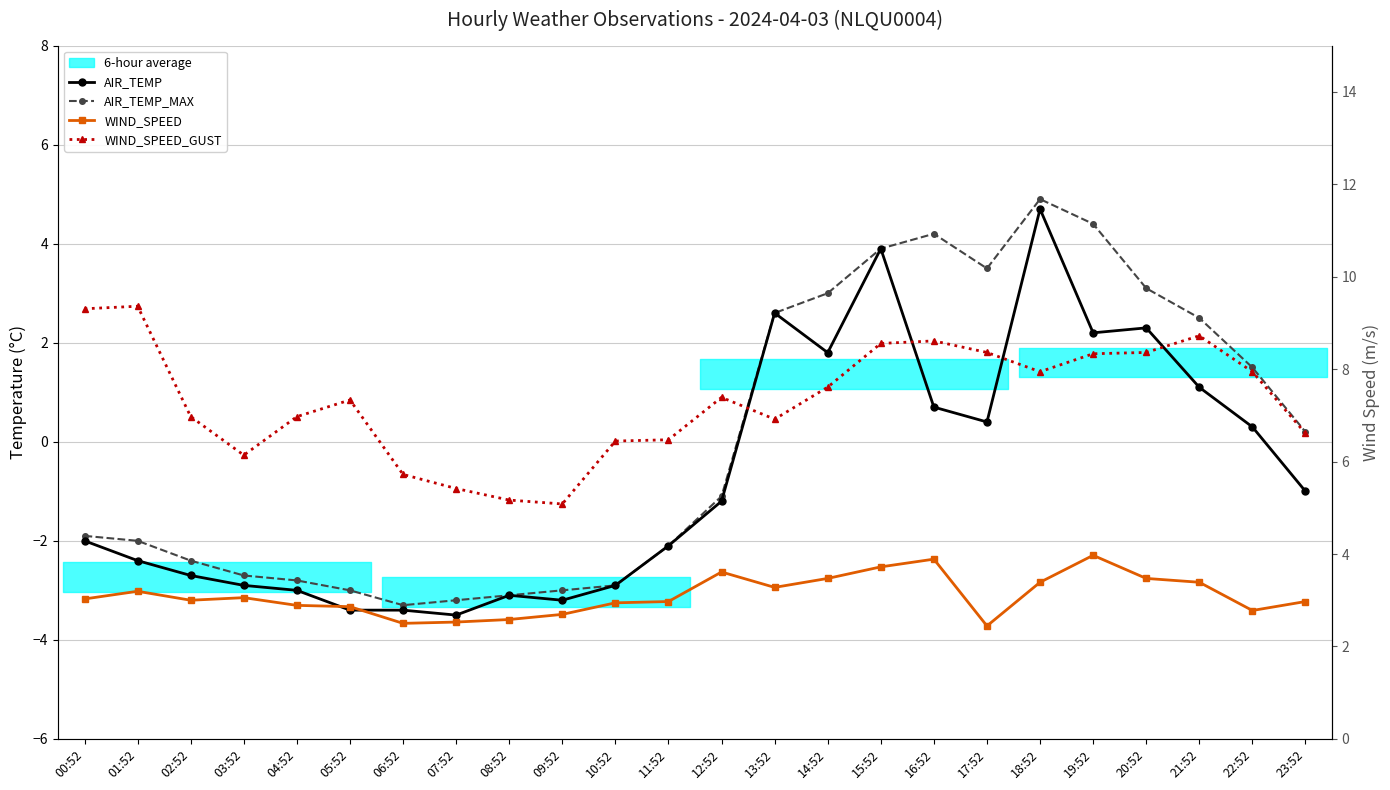

How many lines are shown in the chart?

4